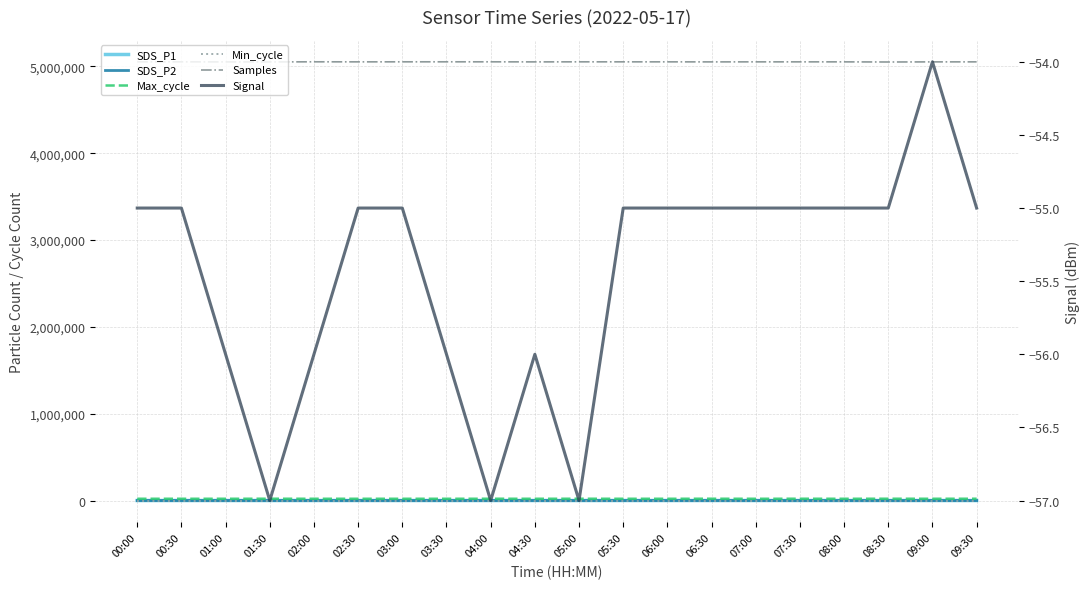

What are all the series names shown in the legend?

SDS_P1, SDS_P2, Max_cycle, Min_cycle, Samples, Signal